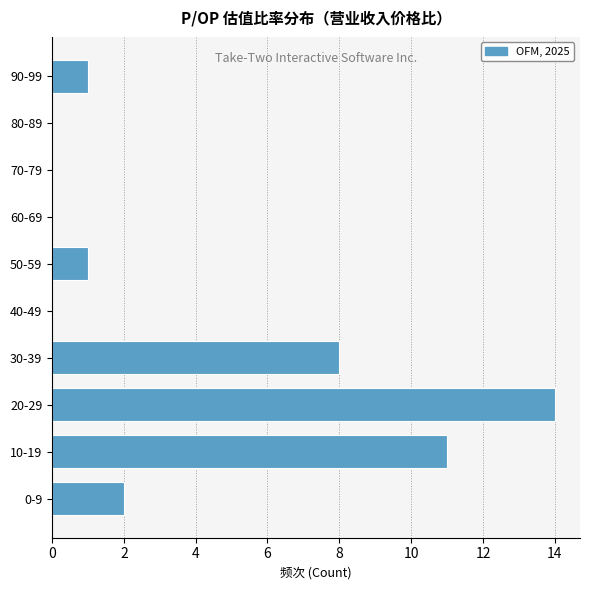

Reading bottom to top, transcribe all the data shown in this chart.

0-9=2	10-19=11	20-29=14	30-39=8	40-49=0	50-59=1	60-69=0	70-79=0	80-89=0	90-99=1